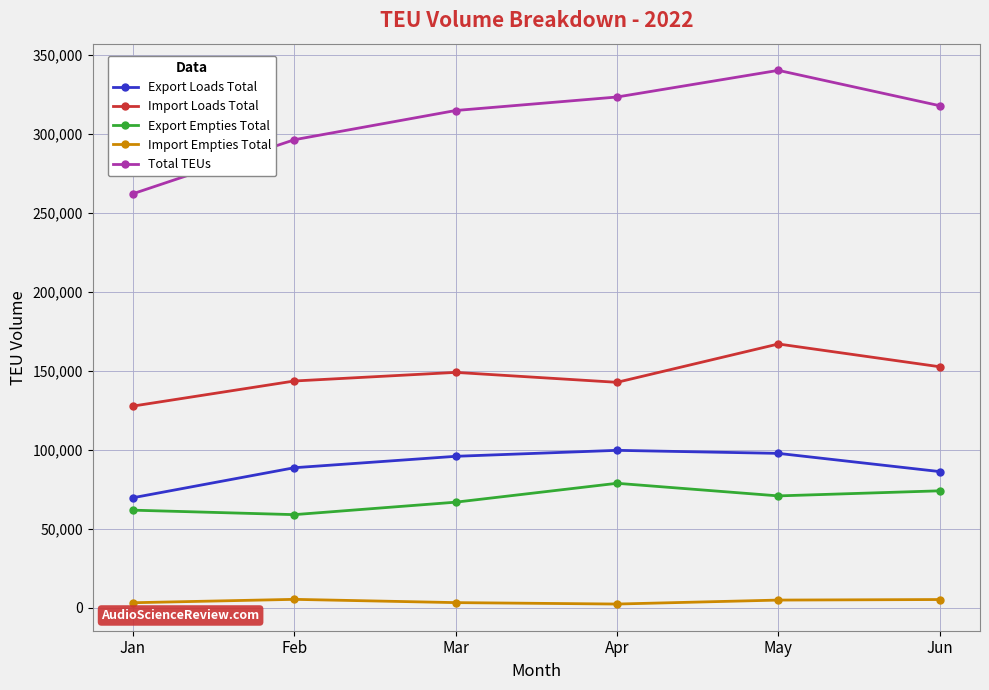

What is the average value of the Import Empties Total series?

3968.7